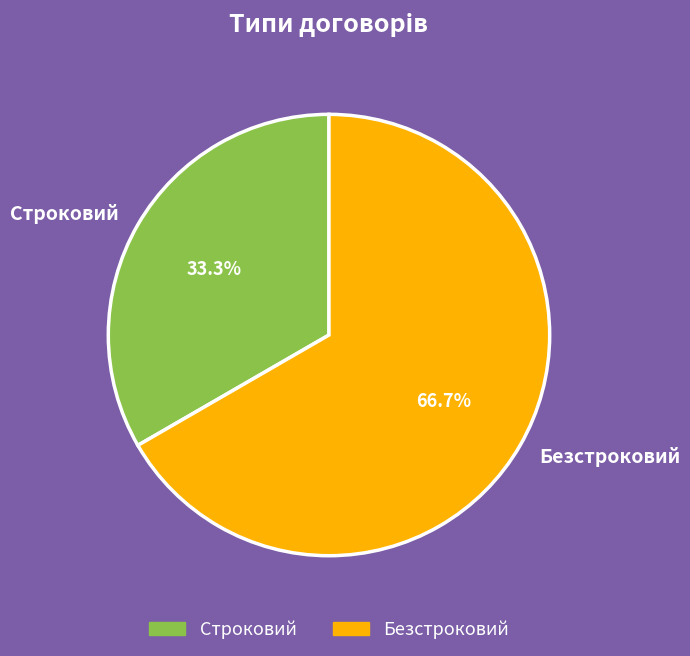

What is the ratio of the value at Безстроковий to the value at Строковий?

2.0